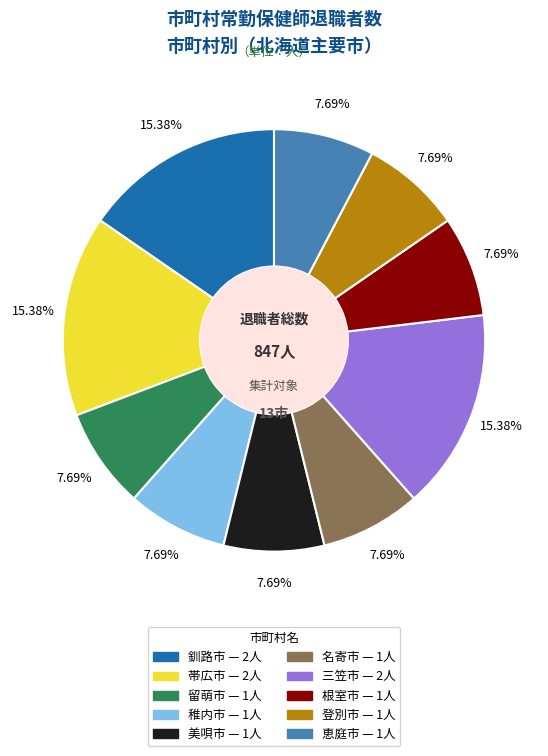

Does 登別市 account for over 50% of the chart?

No